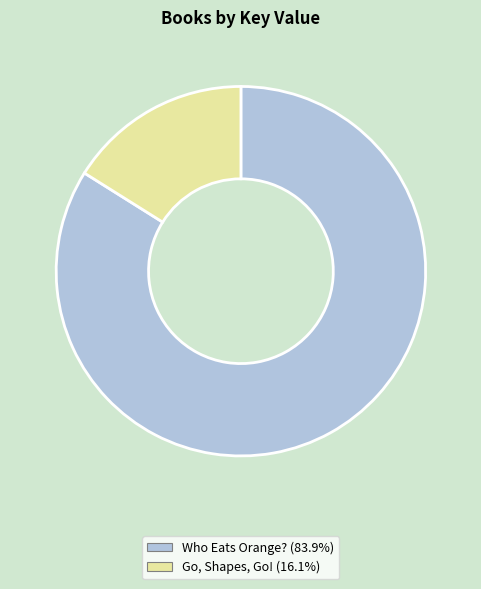

Is there any slice that represents more than half of the pie?

Yes